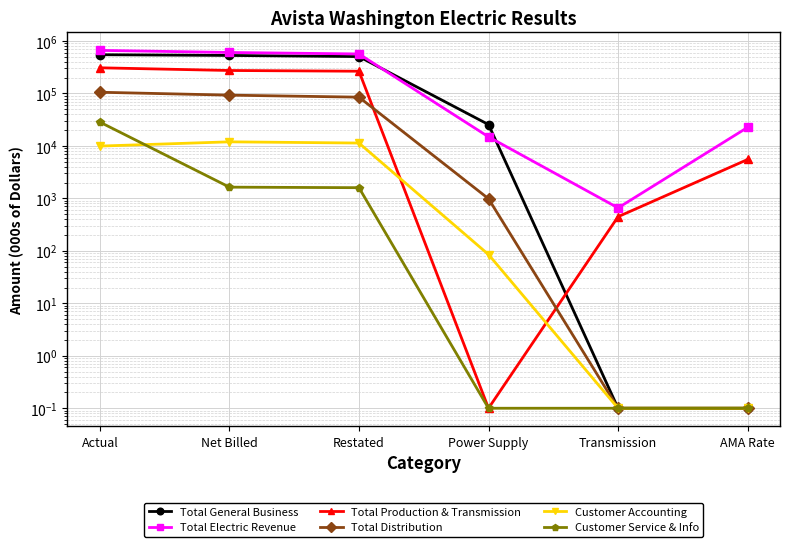

Where is the first local minimum for Total Electric Revenue?

Transmission